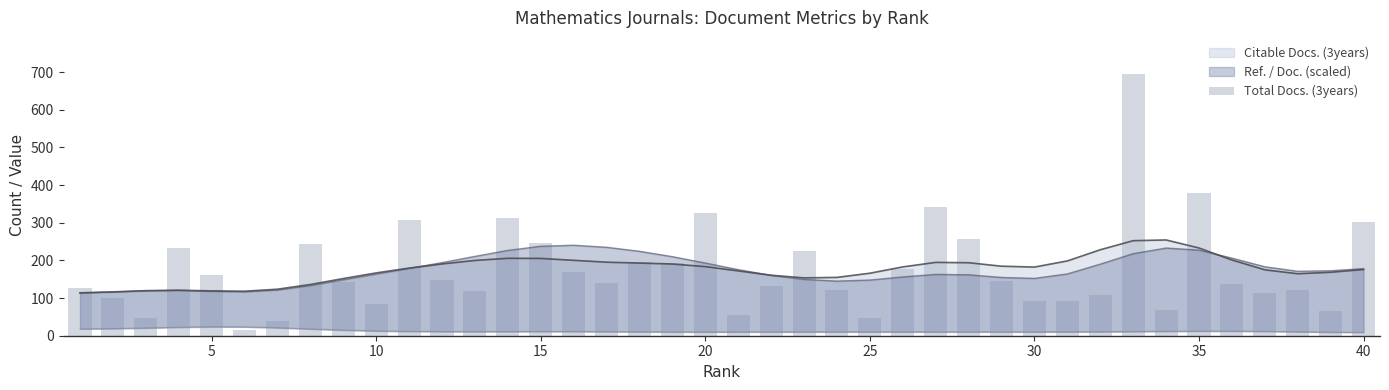

What is the difference between the maximum and minimum values?

678